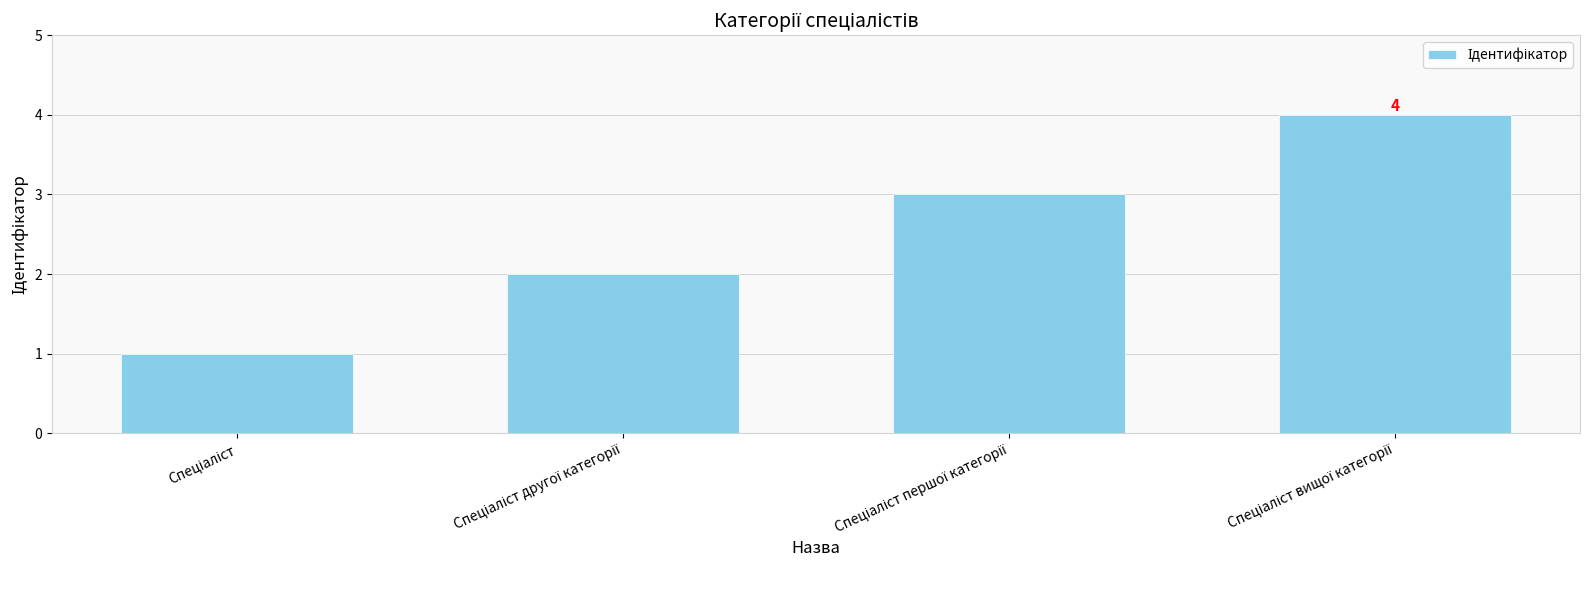

What is the sum of all values?

10